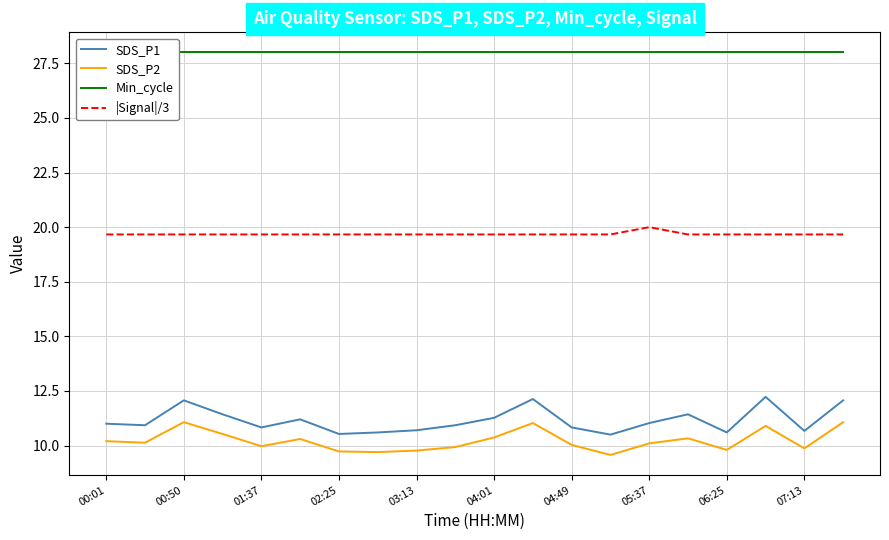

What position from the left is 00:01?

1